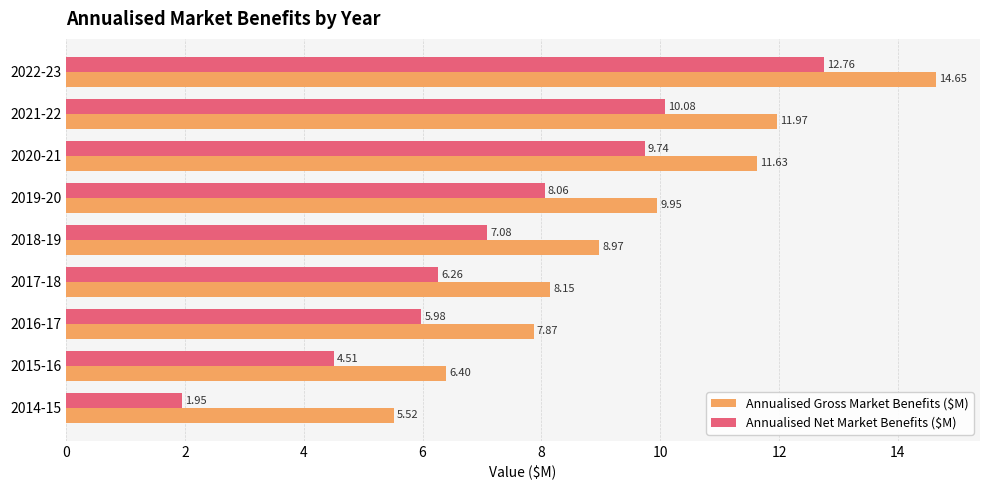

What is the minimum value for Annualised Gross Market Benefits ($M)?

5.5